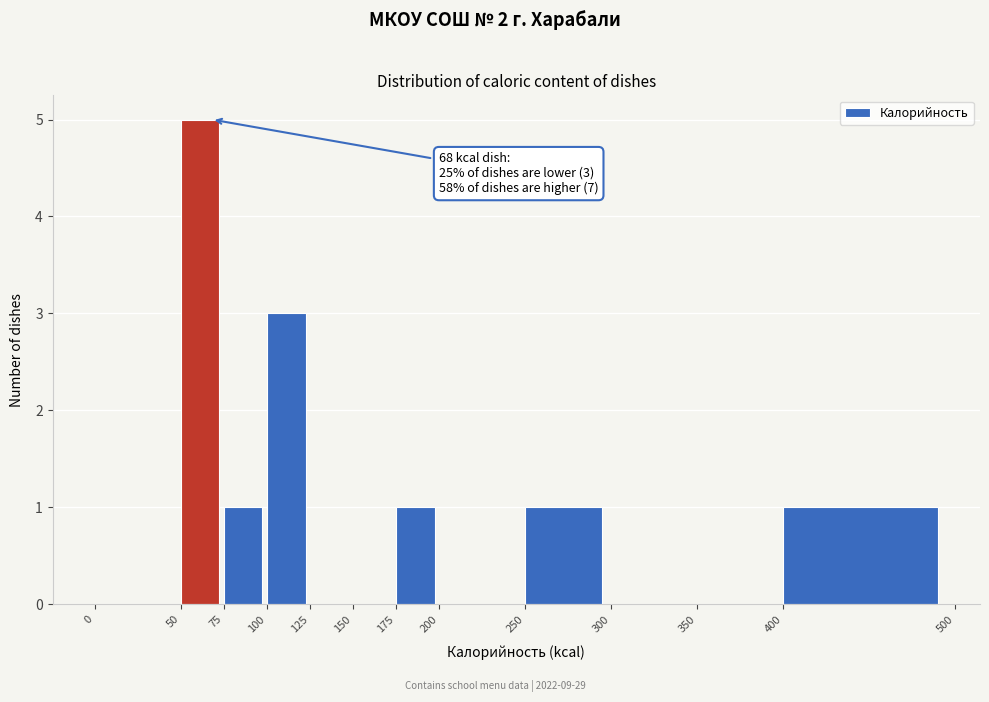

Which range on the x-axis has the tallest bar?

50 to 75